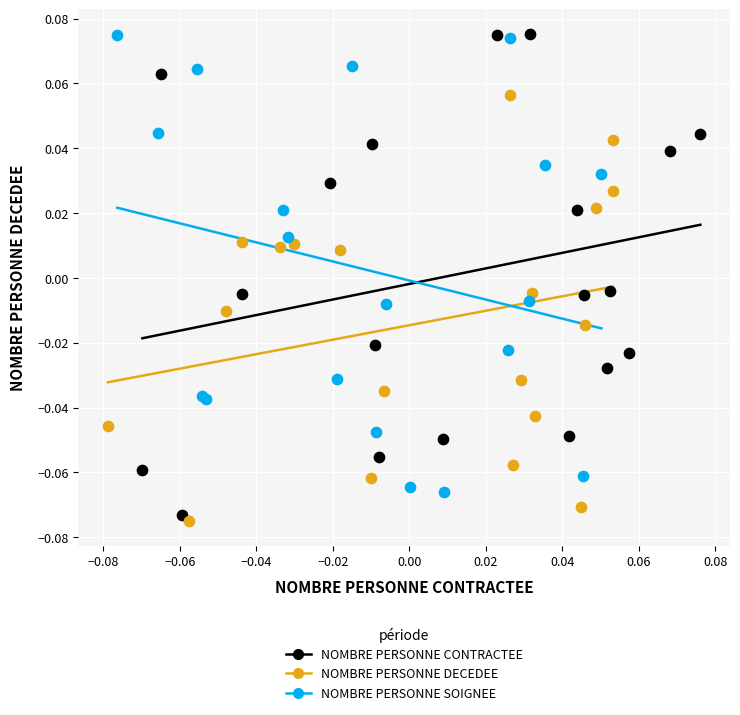

Which series has the largest Y range (max minus min)?

NOMBRE PERSONNE CONTRACTEE